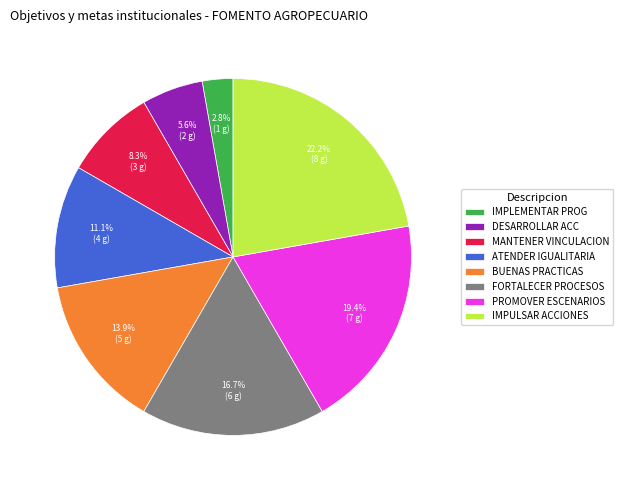

Count the number of slices in the pie.

8